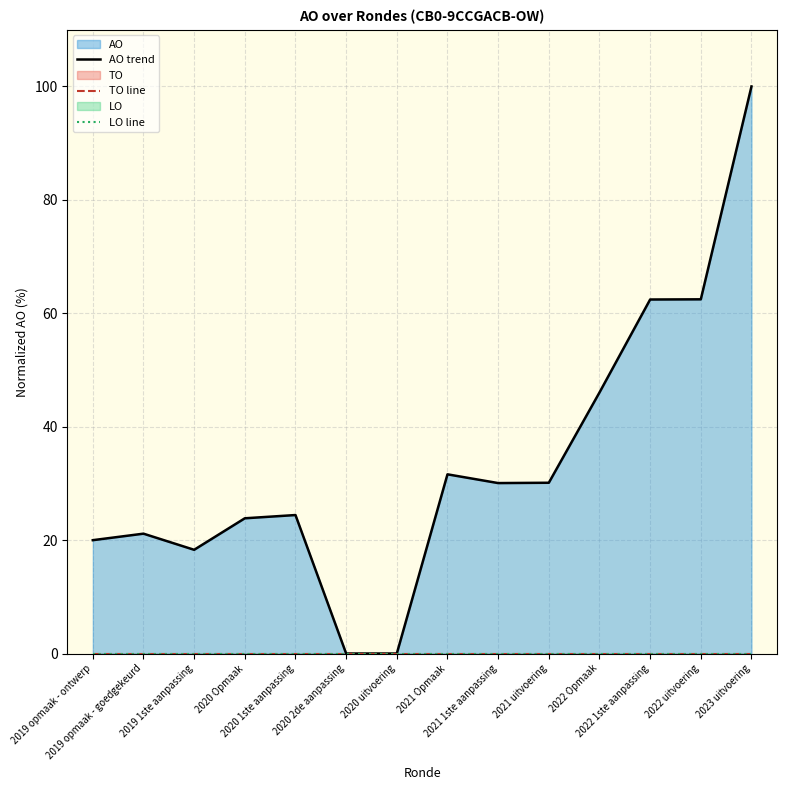

Which series has the widest spread of values?

AO trend